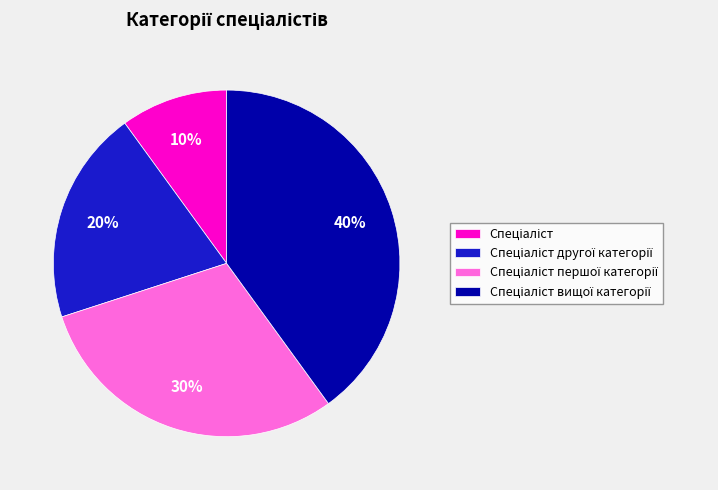

To the nearest percent, what is the difference between the largest and smallest slice percentages?

30%